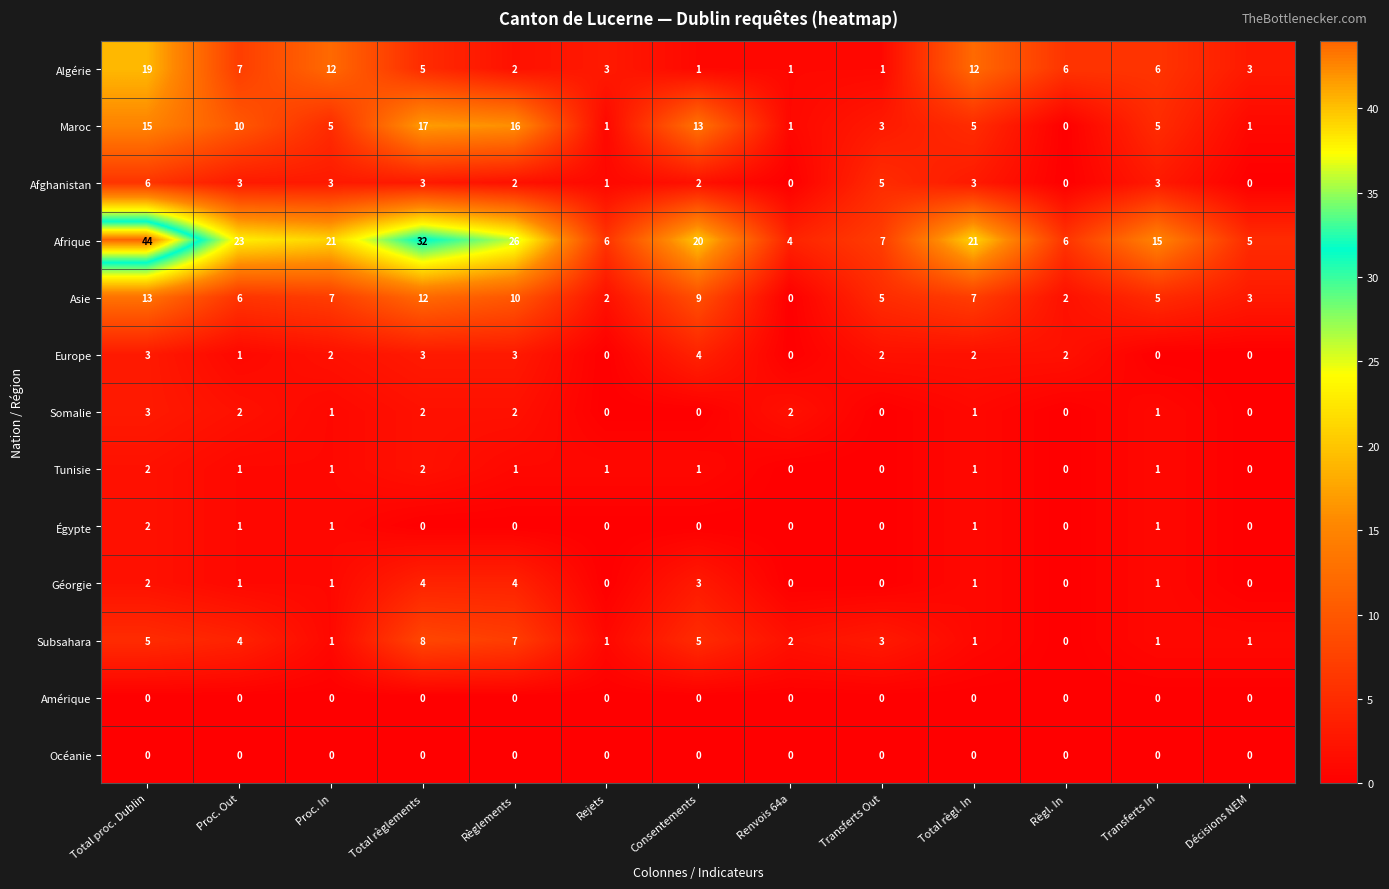

Where does the Afrique series first go above 20?

Total proc. Dublin